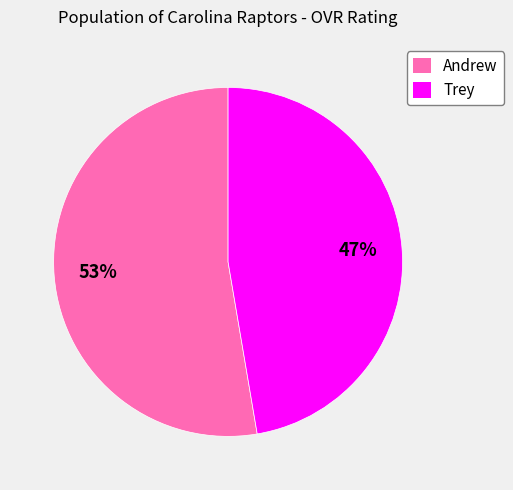

What is the majority slice?

Andrew